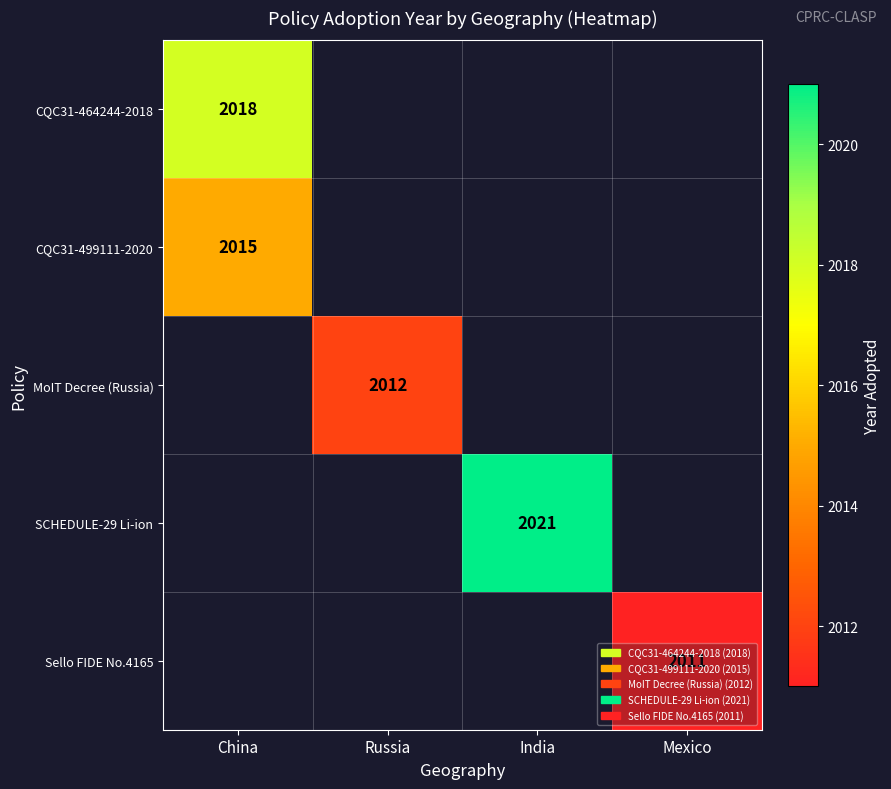

The value of MoIT Decree (Russia) at Russia is 637.1. True or false?

False